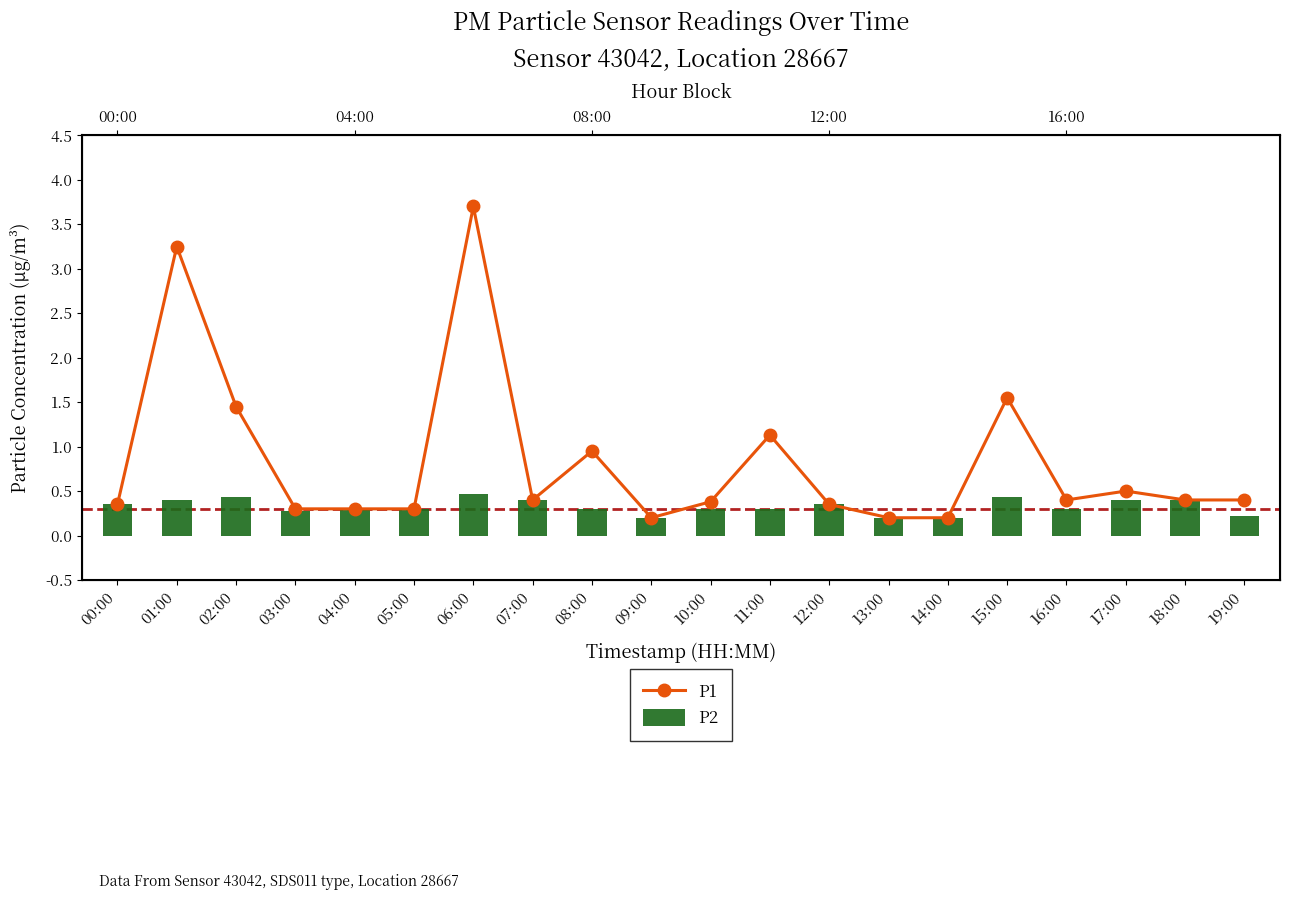

What is the difference between the maximum and minimum values in the P2 series?

0.3